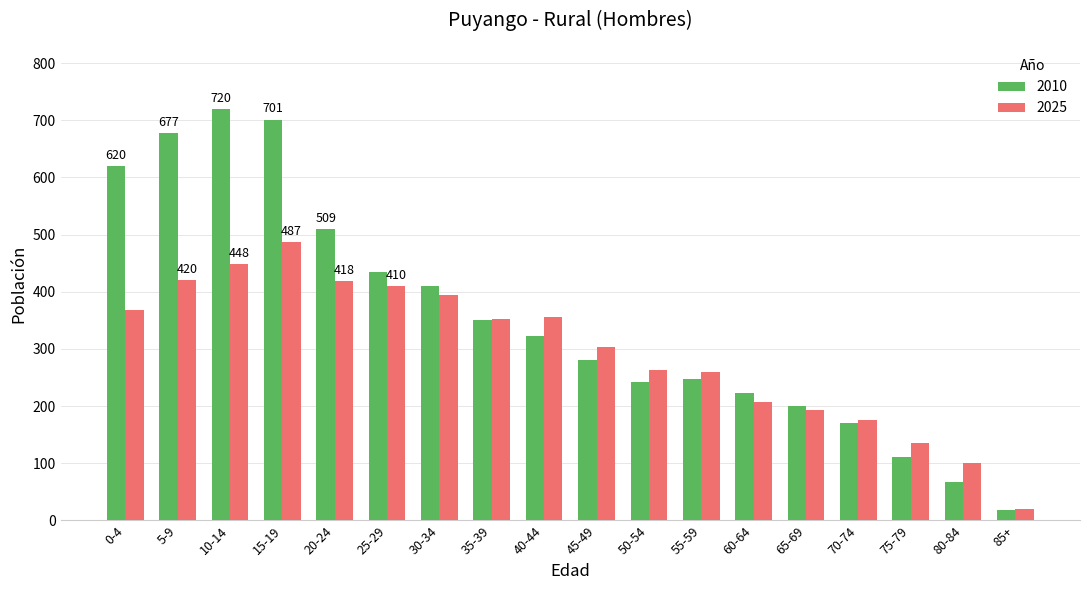

List the series in order of their peak value, lowest first.

2025, 2010